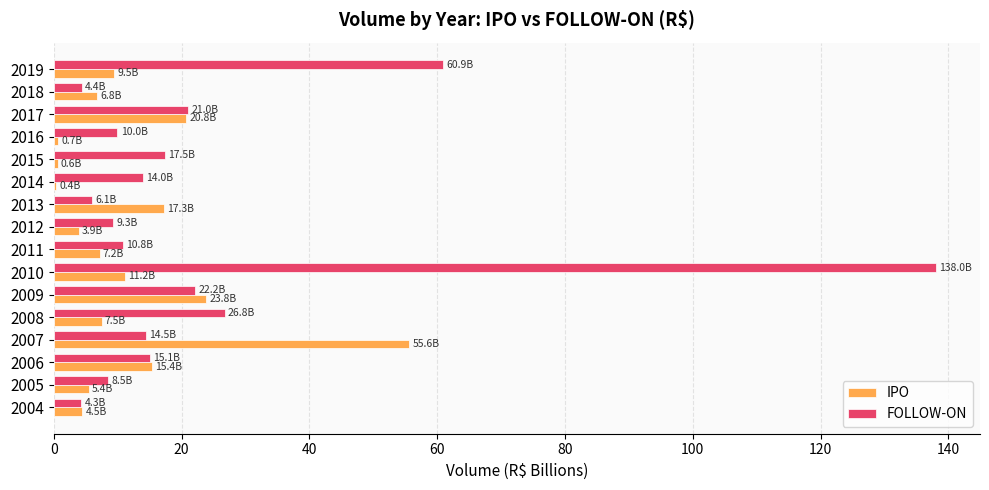

What is the sum of all IPO values?

190.7